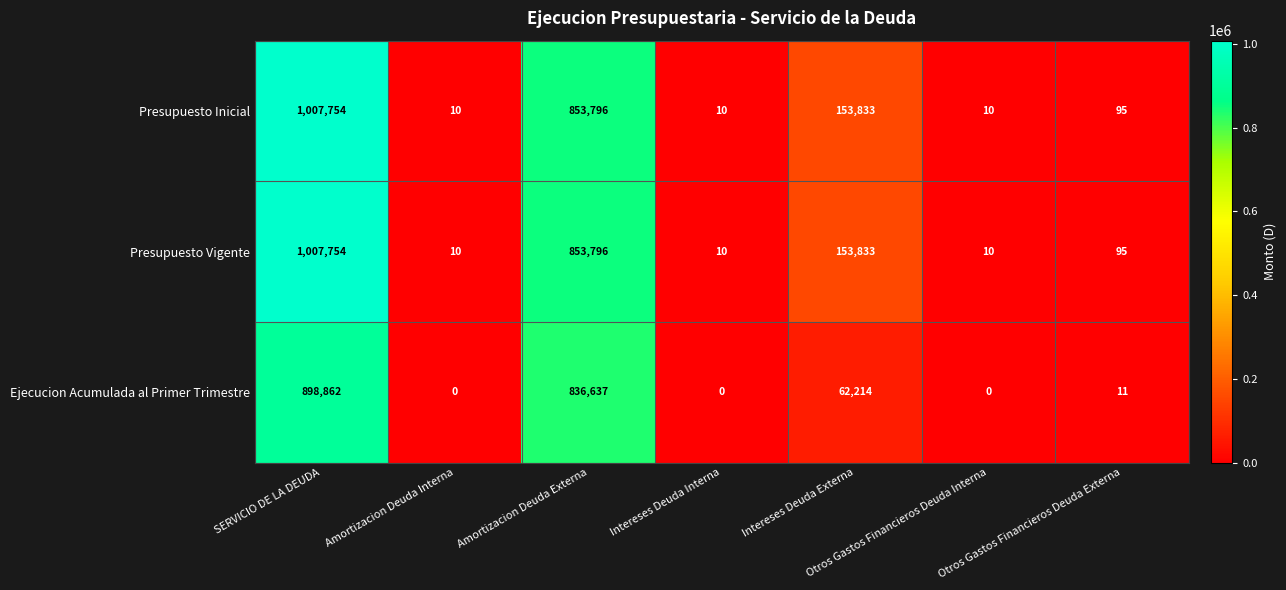

What is the difference between the highest and lowest values at Amortizacion Deuda Externa?

17159